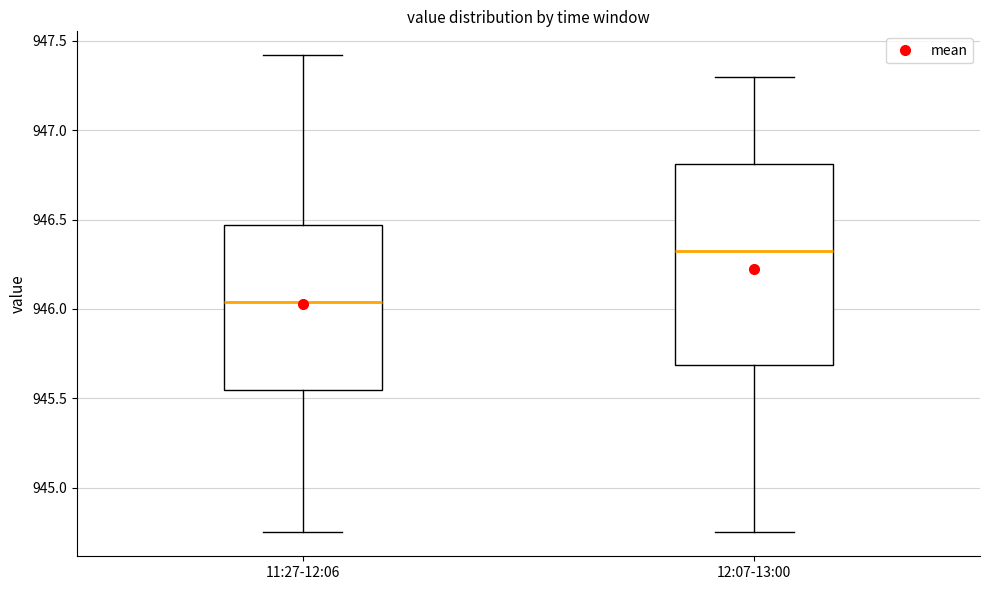

Comparing the boxes themselves (not the whiskers), which one is the tallest?

12:07-13:00